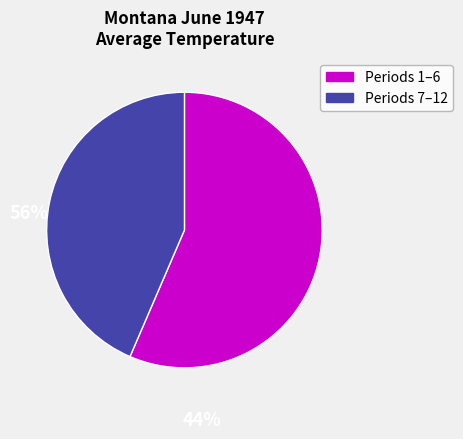

Is there a majority slice in this chart?

Yes